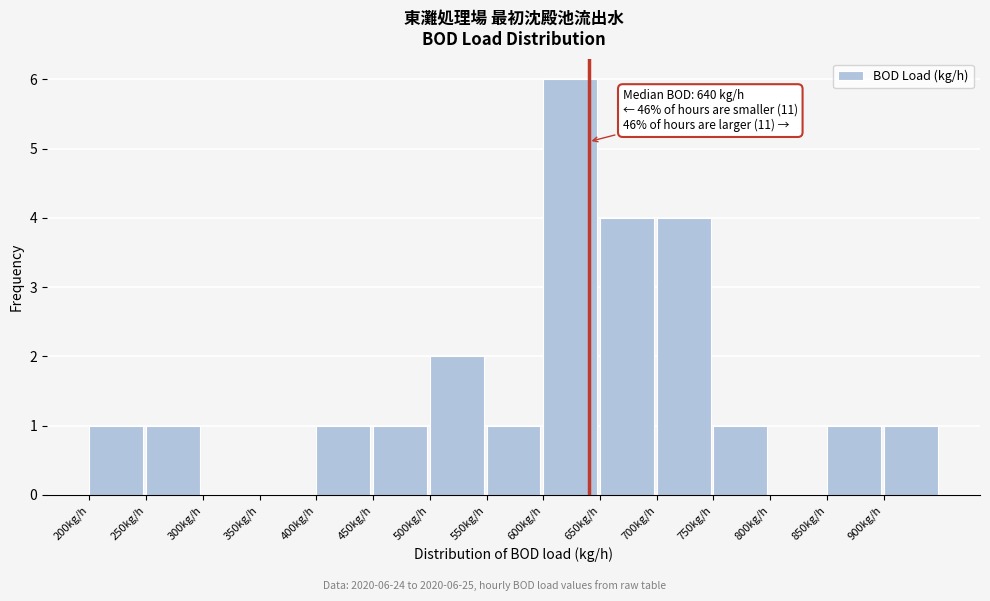

Which range on the x-axis has the tallest bar?

600 to 650